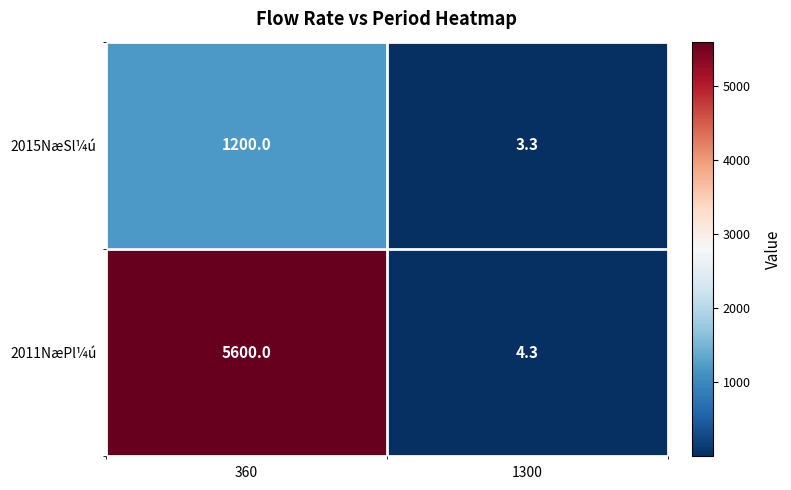

Count the number of categories in the chart.

2